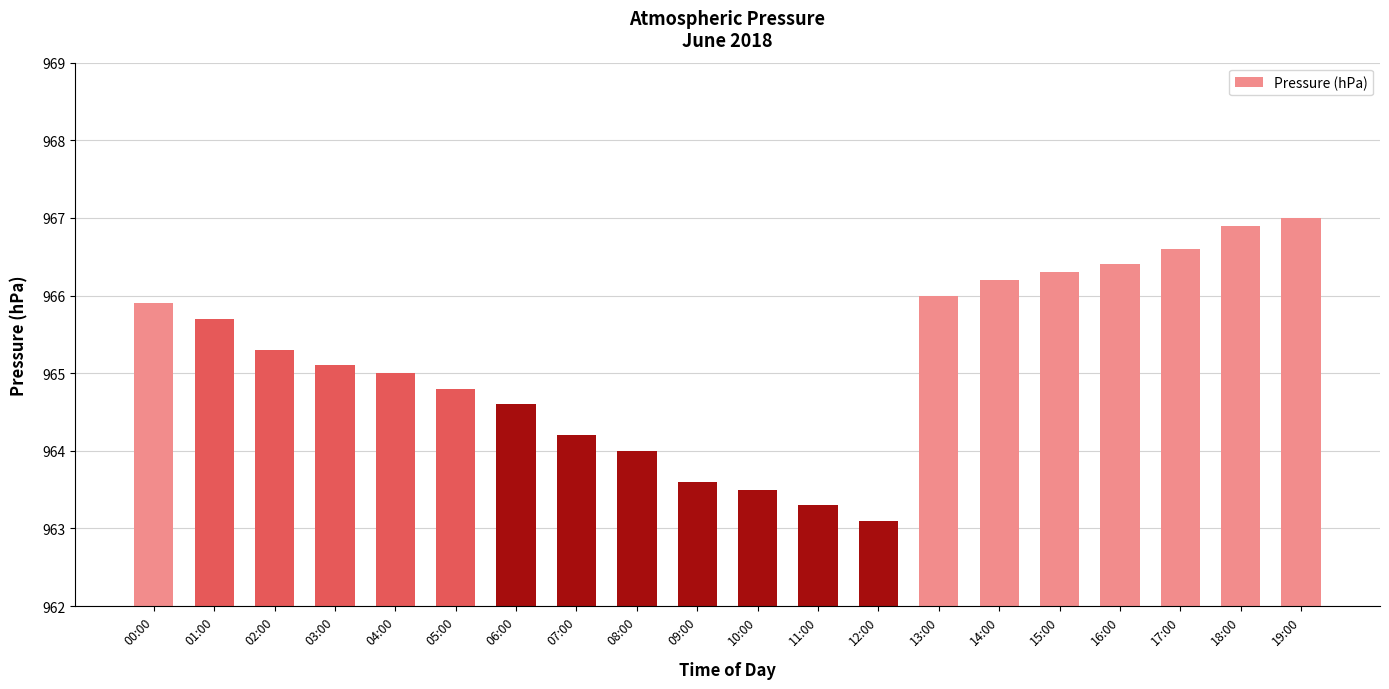

What is the sum of all values?

19303.5